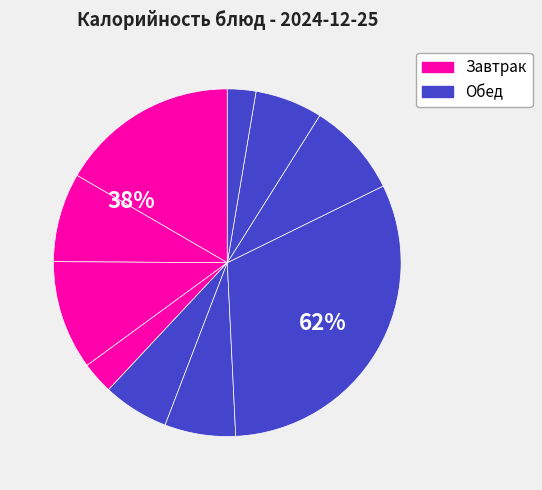

What percentage is the какао slice, to the nearest percent?

8%